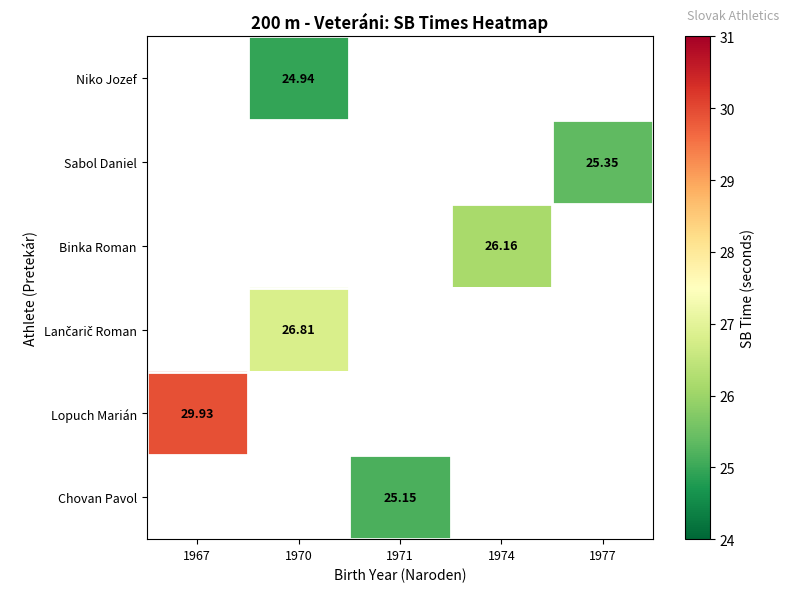

How many values in the Chovan Pavol series exceed 25?

1